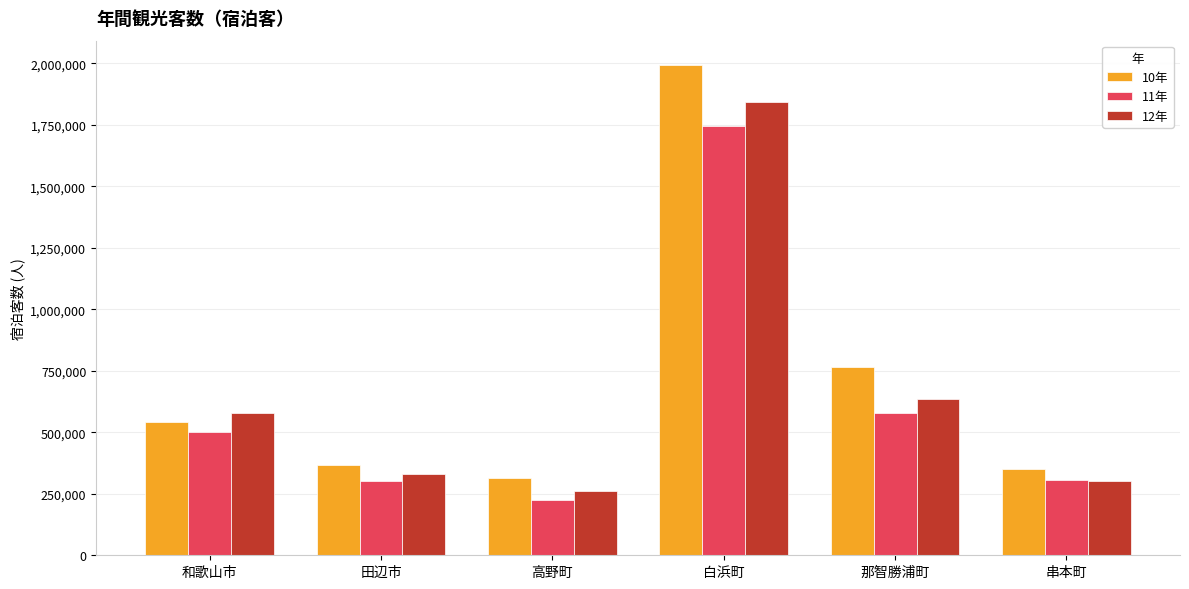

What is the highest value of the 10年 series?

1992033